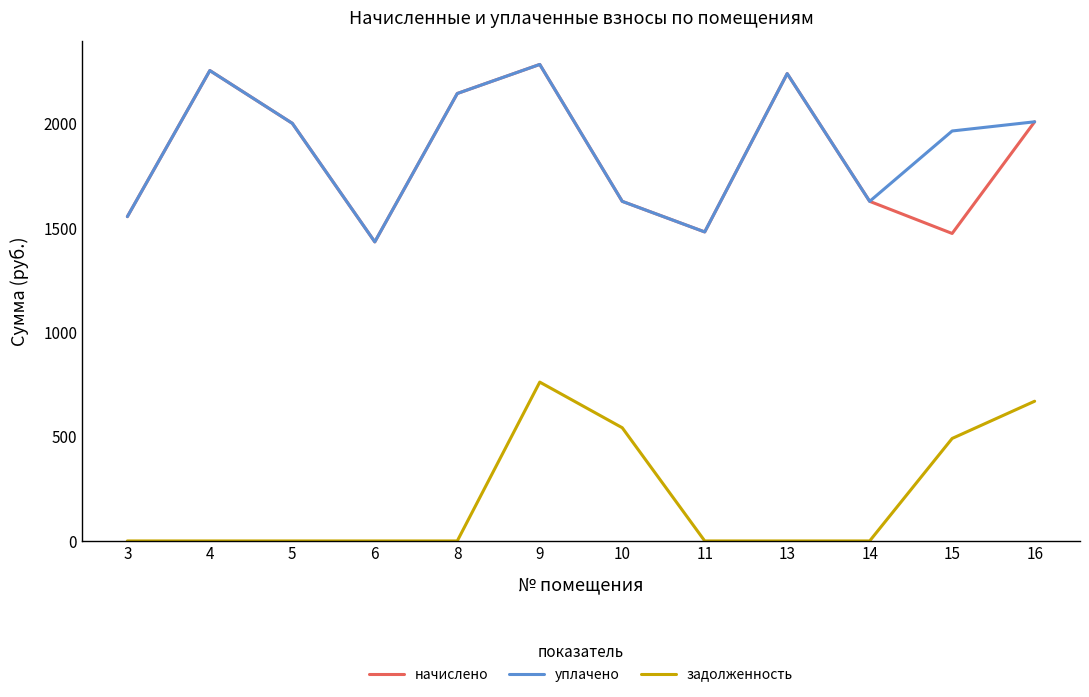

What is the spread (max minus min) of values at 13?

2239.9